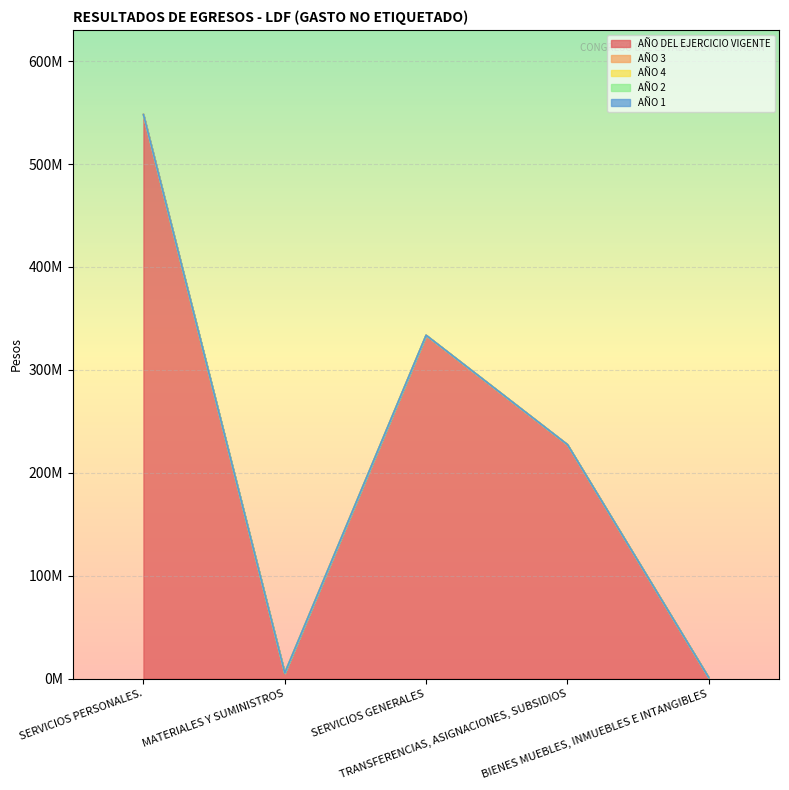

Between MATERIALES Y SUMINISTROS and SERVICIOS GENERALES, which series saw the biggest shift?

AÑO DEL EJERCICIO VIGENTE